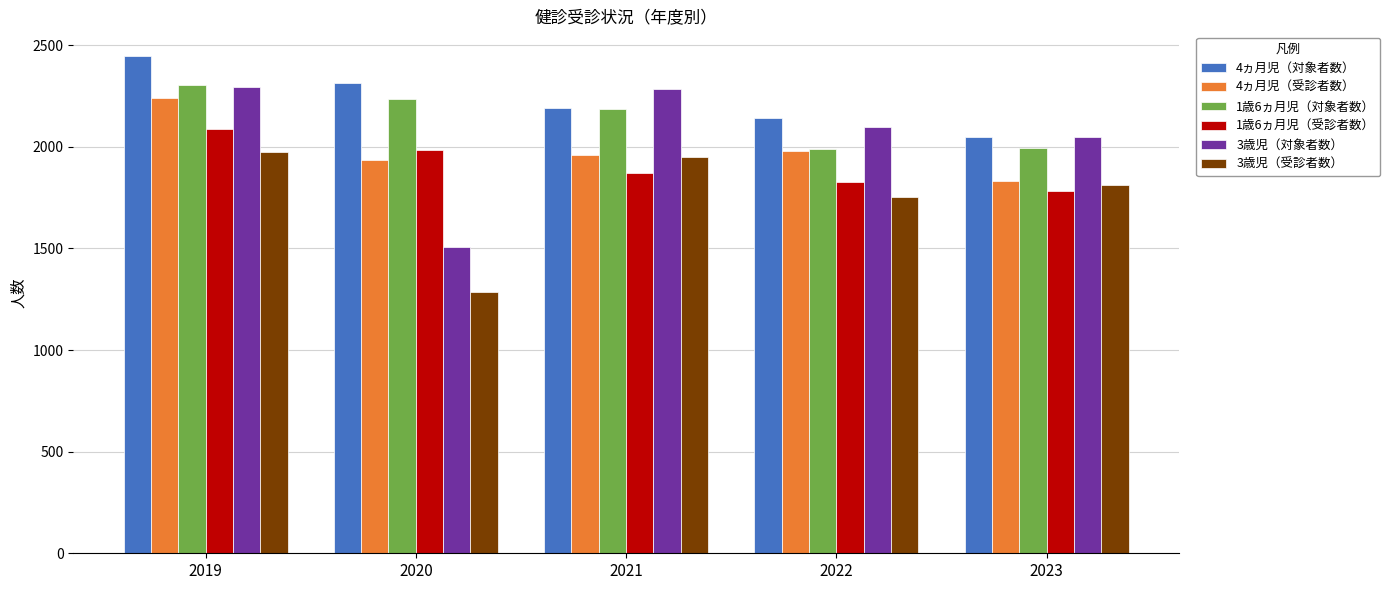

Read the 1歳6ヵ月児（受診者数） value at 2020, to the nearest 50.

2000